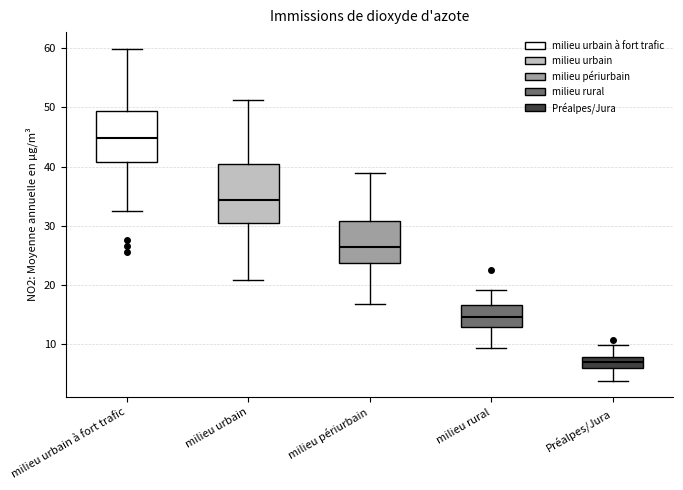

Comparing the boxes themselves (not the whiskers), which one is the tallest?

milieu urbain